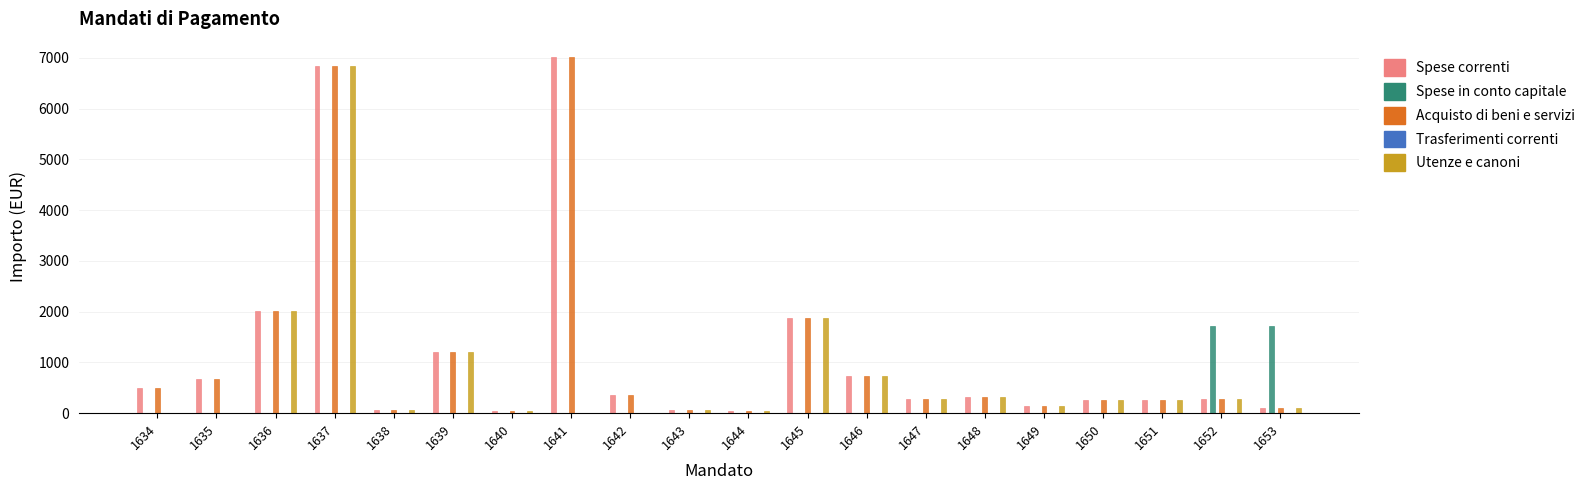

The value of Spese correnti at 1639 is 1213.3. True or false?

True